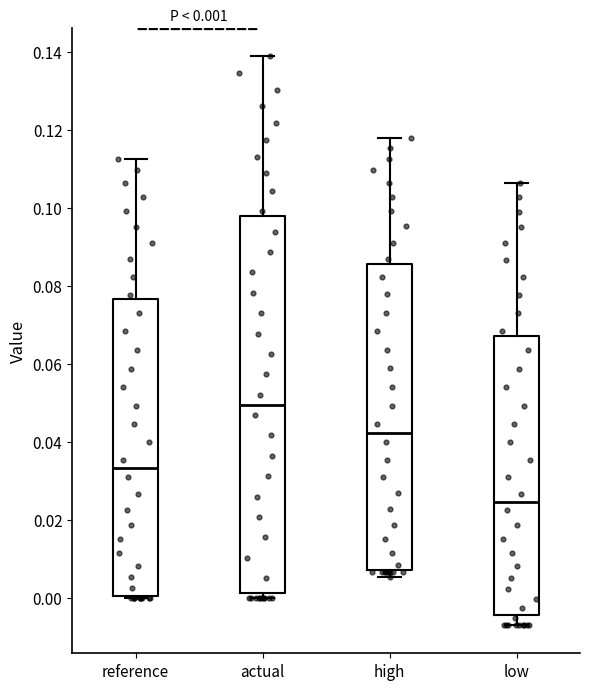

Which box's median line is the highest?

actual